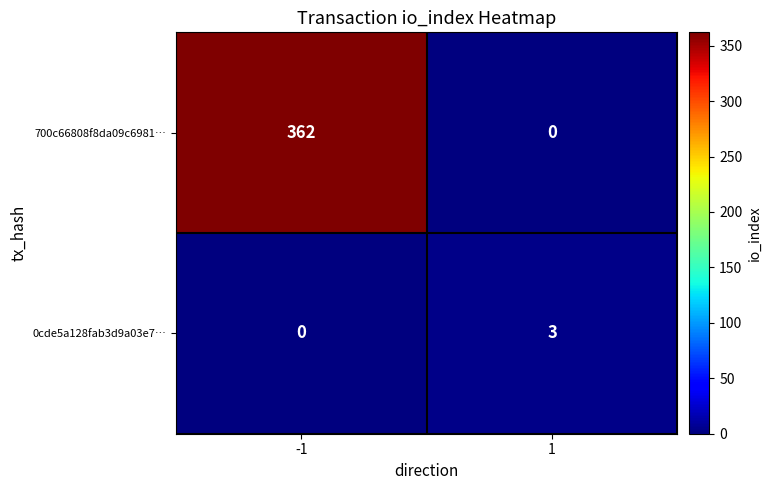

What is the greatest value displayed?

362